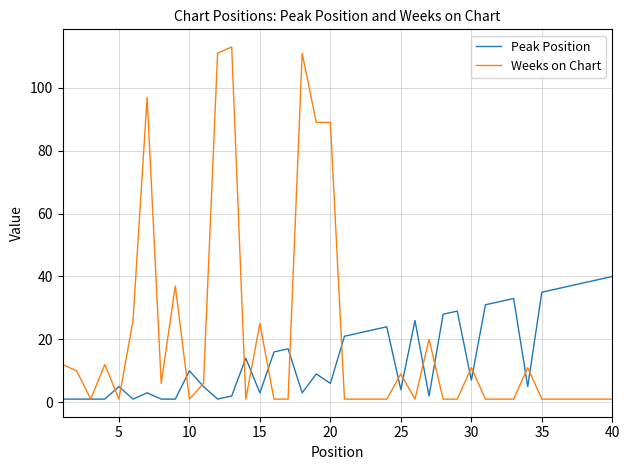

What is the greatest value displayed?

113